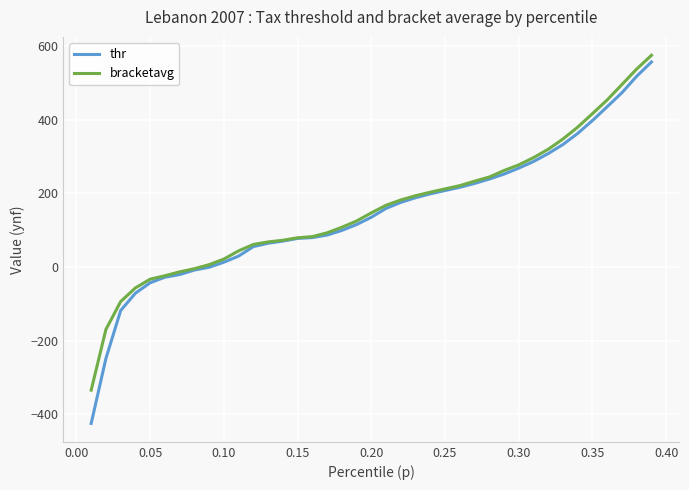

How many values in the bracketavg series are below 147?

19